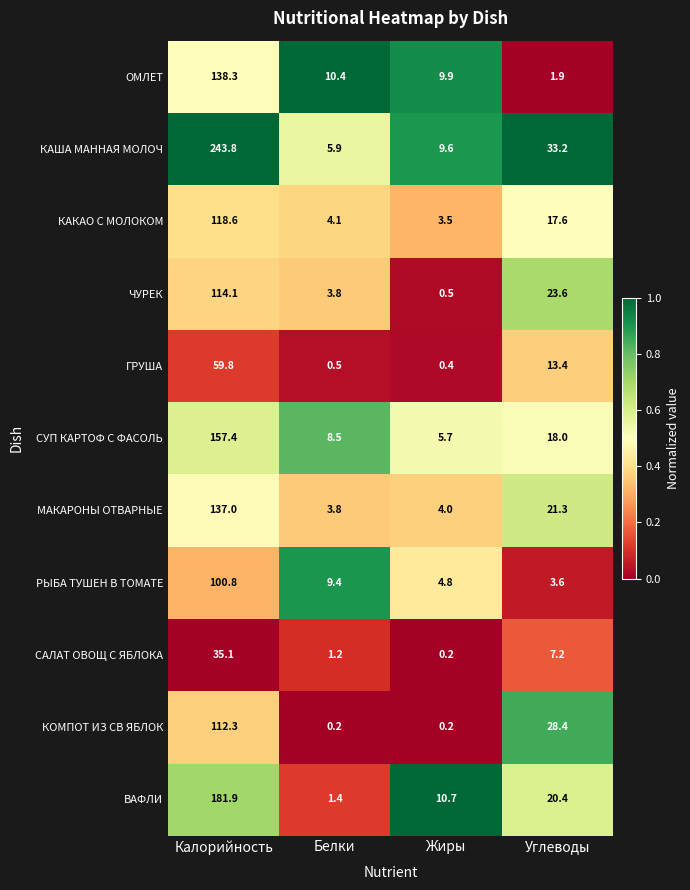

At which category is the sum across all series the highest?

Калорийность